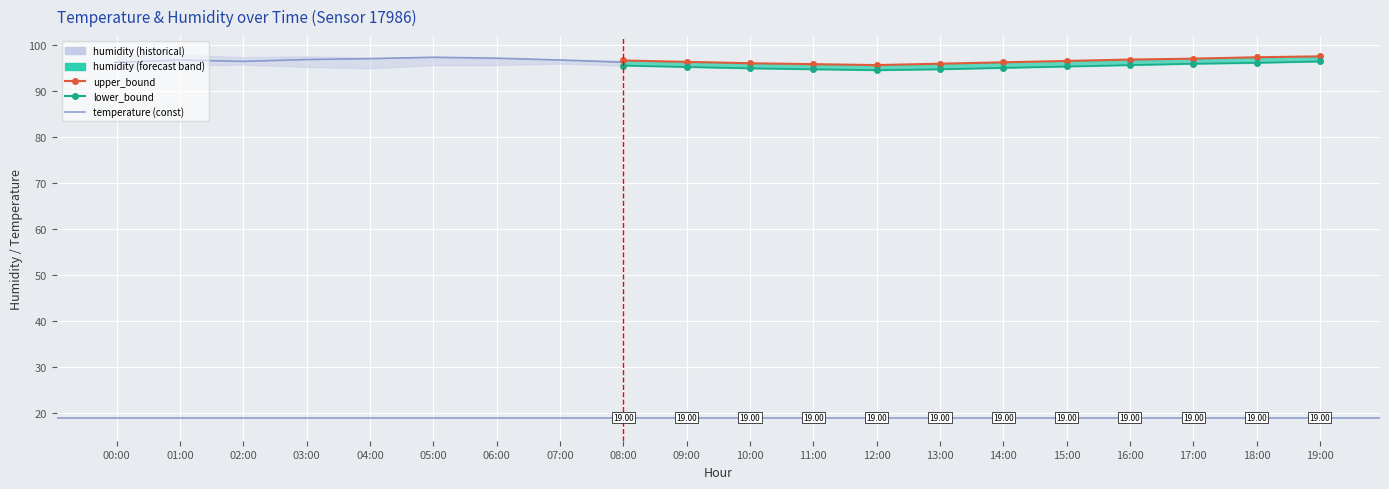

What is the total value across all series at 17:00?

310.2